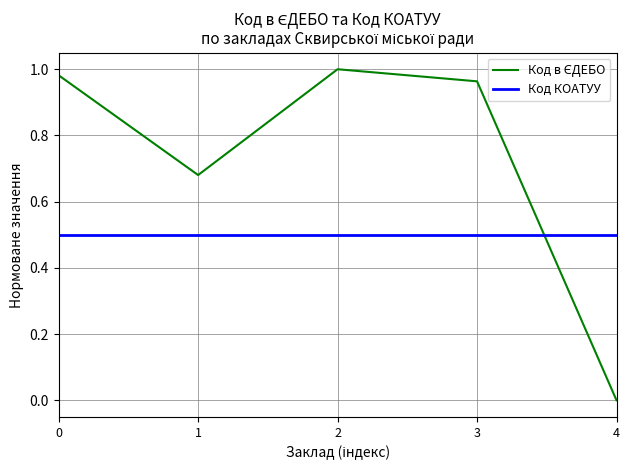

True or false: Код КОАТУУ has a value of 0.5 at 0.

True